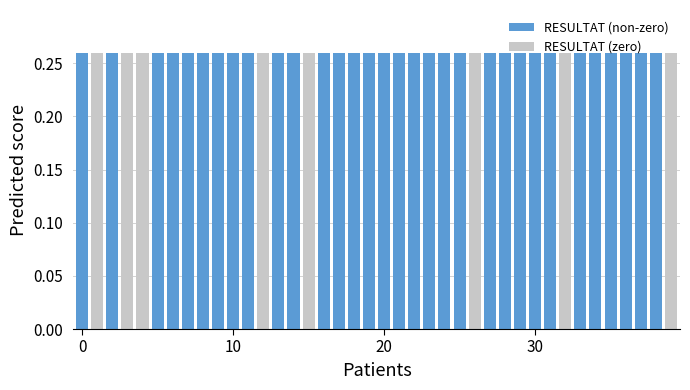

Are the bars horizontal?

No